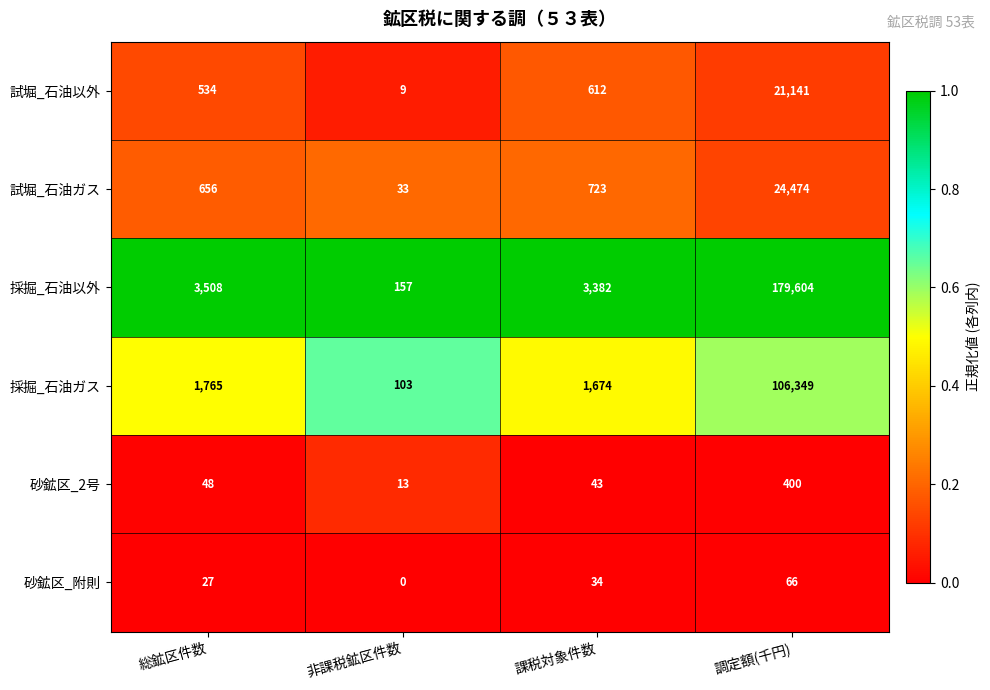

Reading left to right, list all the values displayed in this chart.

試堀_石油以外: 総鉱区件数=534	非課税鉱区件数=9	課税対象件数=612	調定額(千円)=21141
試堀_石油ガス: 総鉱区件数=656	非課税鉱区件数=33	課税対象件数=723	調定額(千円)=24474
採掘_石油以外: 総鉱区件数=3508	非課税鉱区件数=157	課税対象件数=3382	調定額(千円)=179604
採掘_石油ガス: 総鉱区件数=1765	非課税鉱区件数=103	課税対象件数=1674	調定額(千円)=106349
砂鉱区_2号: 総鉱区件数=48	非課税鉱区件数=13	課税対象件数=43	調定額(千円)=400
砂鉱区_附則: 総鉱区件数=27	非課税鉱区件数=0	課税対象件数=34	調定額(千円)=66